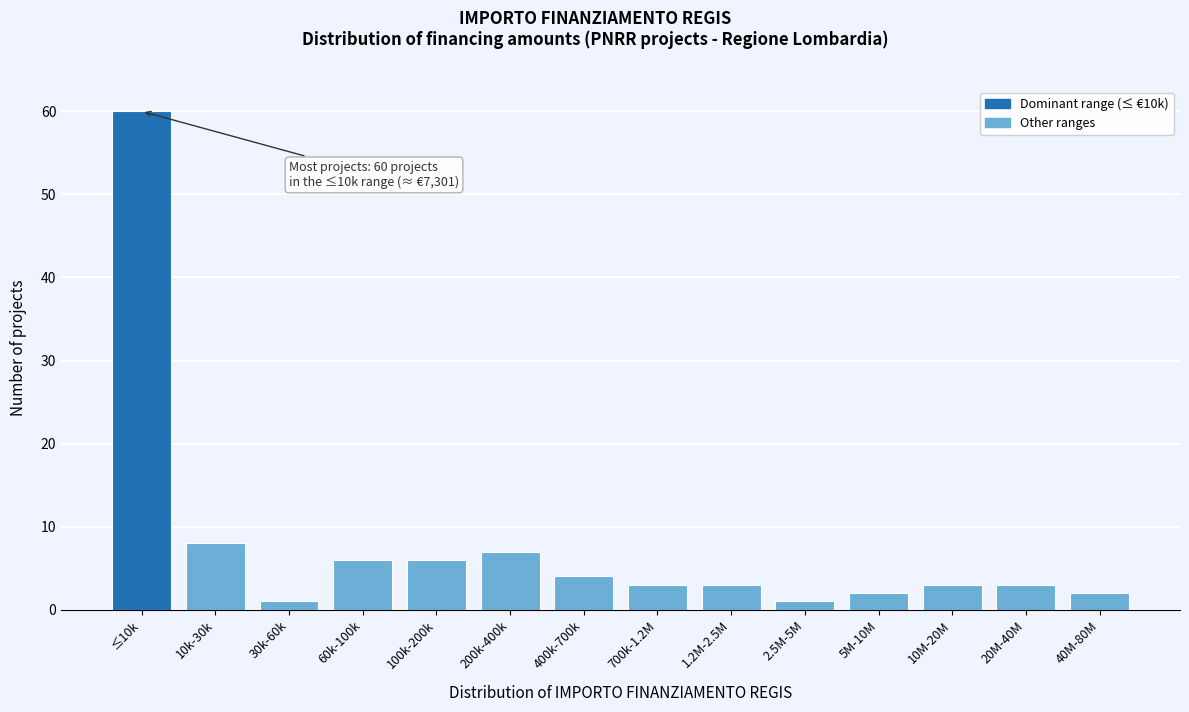

Reading left to right, what are all the values shown in this chart?

≤10k=60	10k-30k=8	30k-60k=1	60k-100k=6	100k-200k=6	200k-400k=7	400k-700k=4	700k-1.2M=3	1.2M-2.5M=3	2.5M-5M=1	5M-10M=2	10M-20M=3	20M-40M=3	40M-80M=2